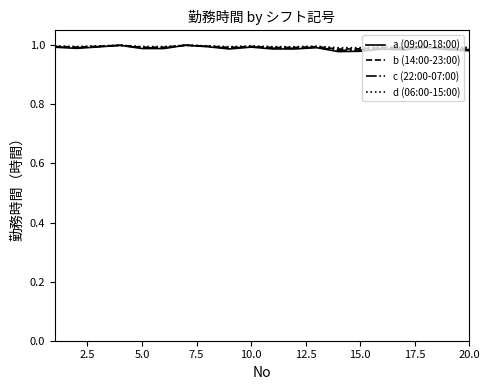

Which series has the largest range (max minus min)?

a (09:00-18:00)